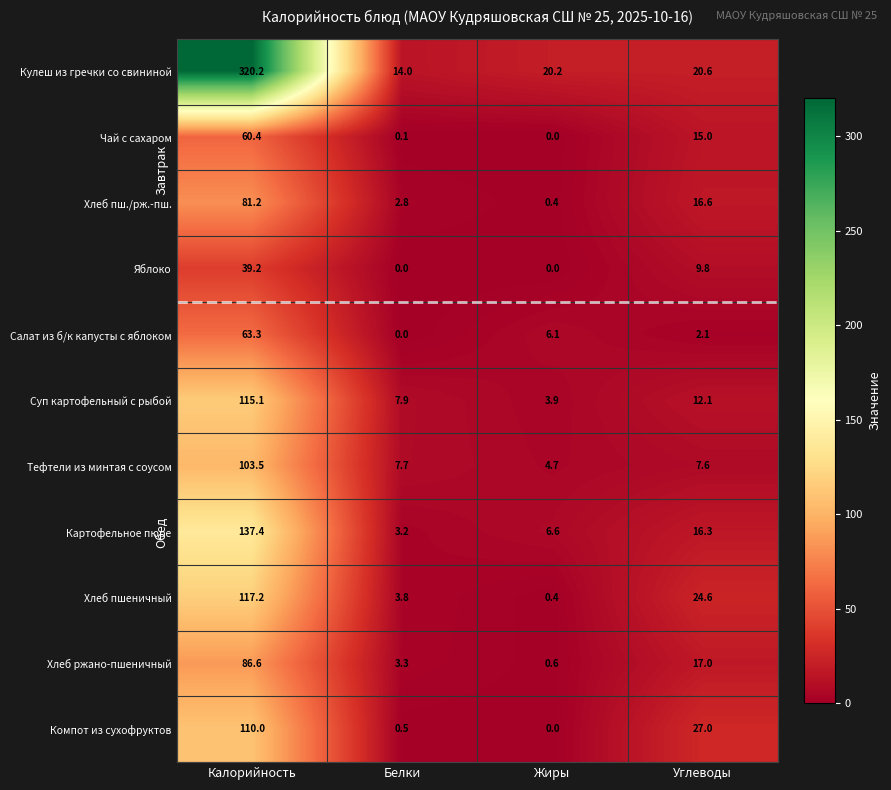

Which series changed the most between Белки and Углеводы?

Компот из сухофруктов